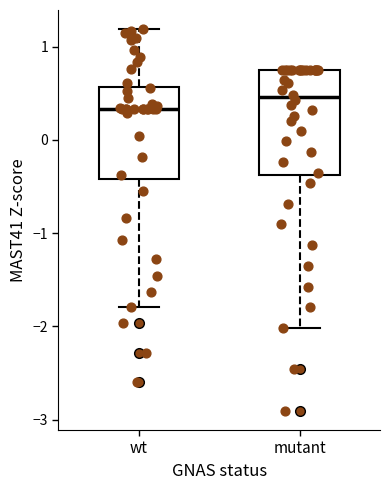

Where is the lower edge of the box for wt on the y-axis? The values are not printed on the chart, so give them approximately, as read against the axis.

-0.4